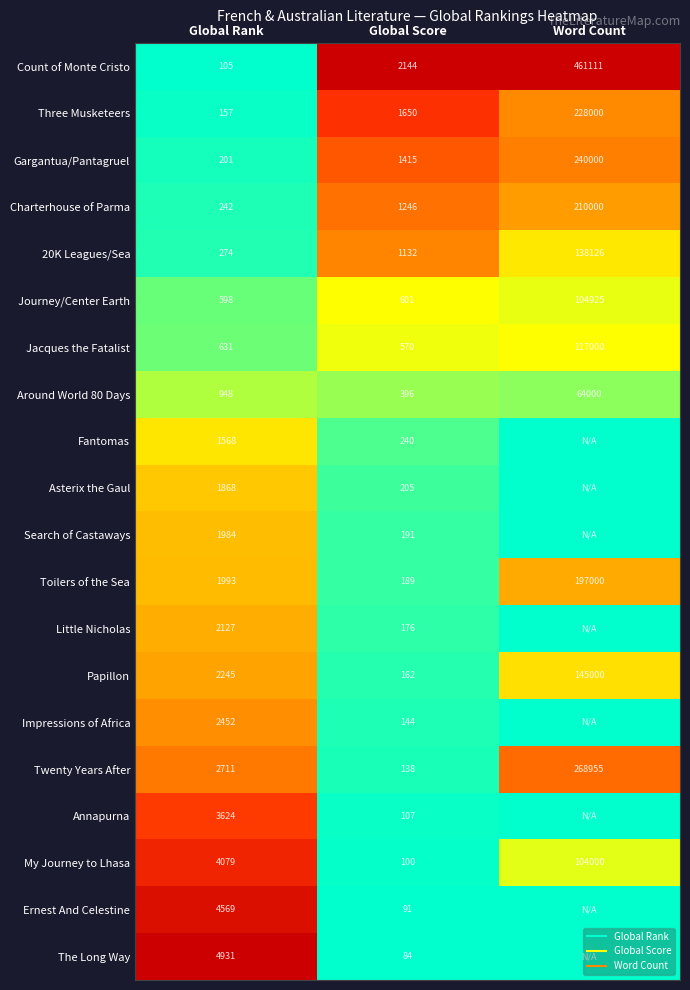

Is it true that Ernest And Celestine equals -0.4 at Word Count?

False